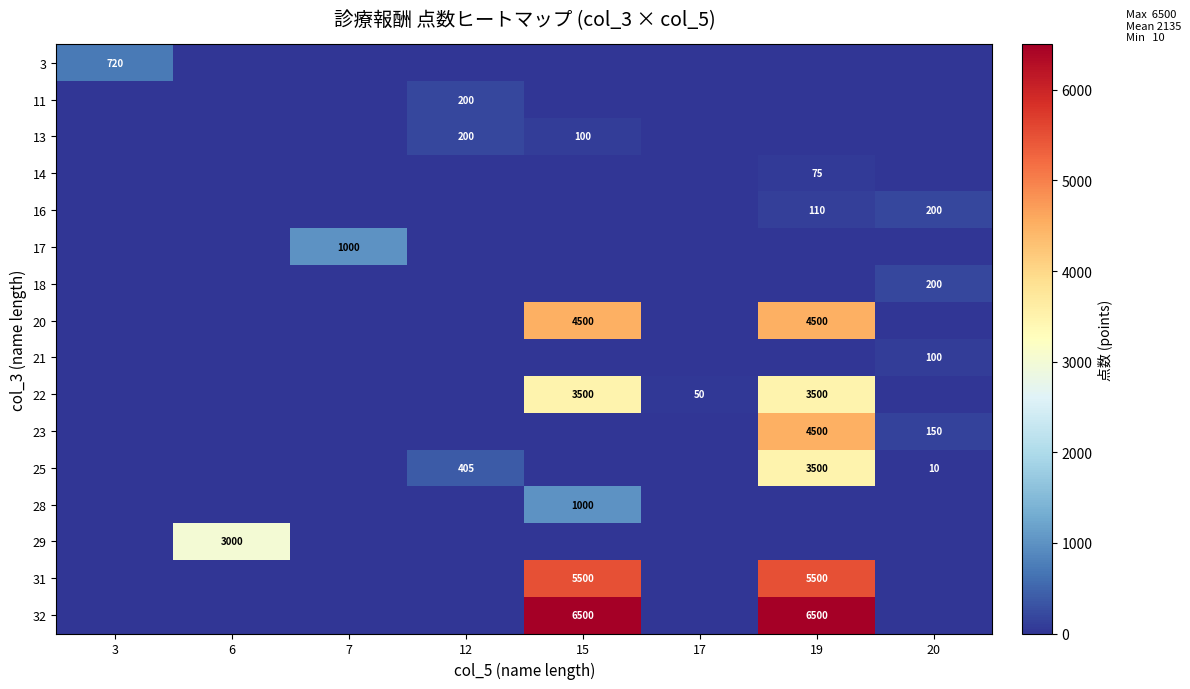

What is the spread (max minus min) of values at 19?

6500